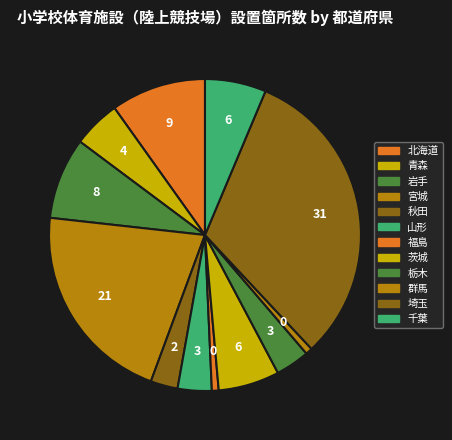

Count the number of slices in the pie.

12